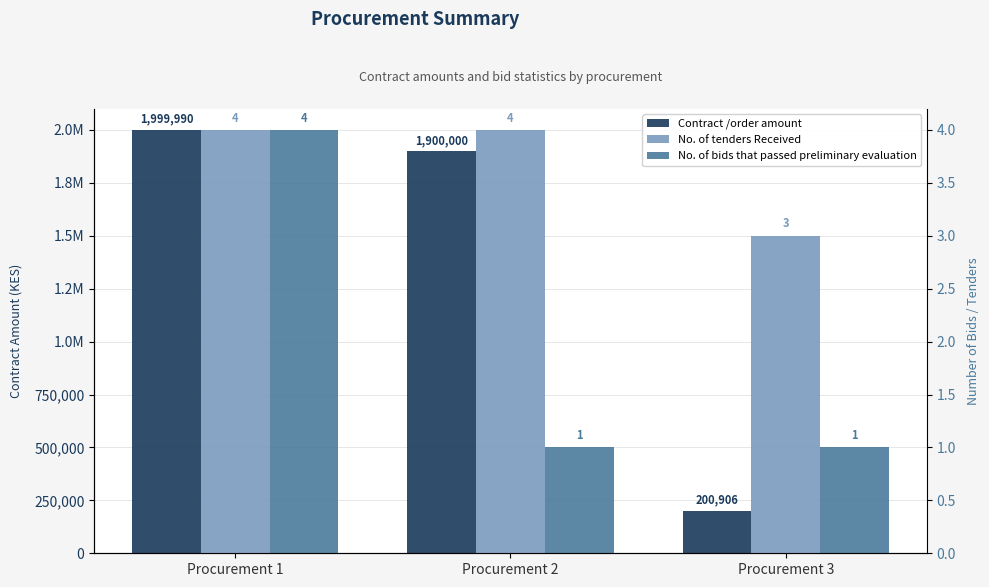

Is it true that No. of tenders Received equals 4.0 at Procurement 1?

True